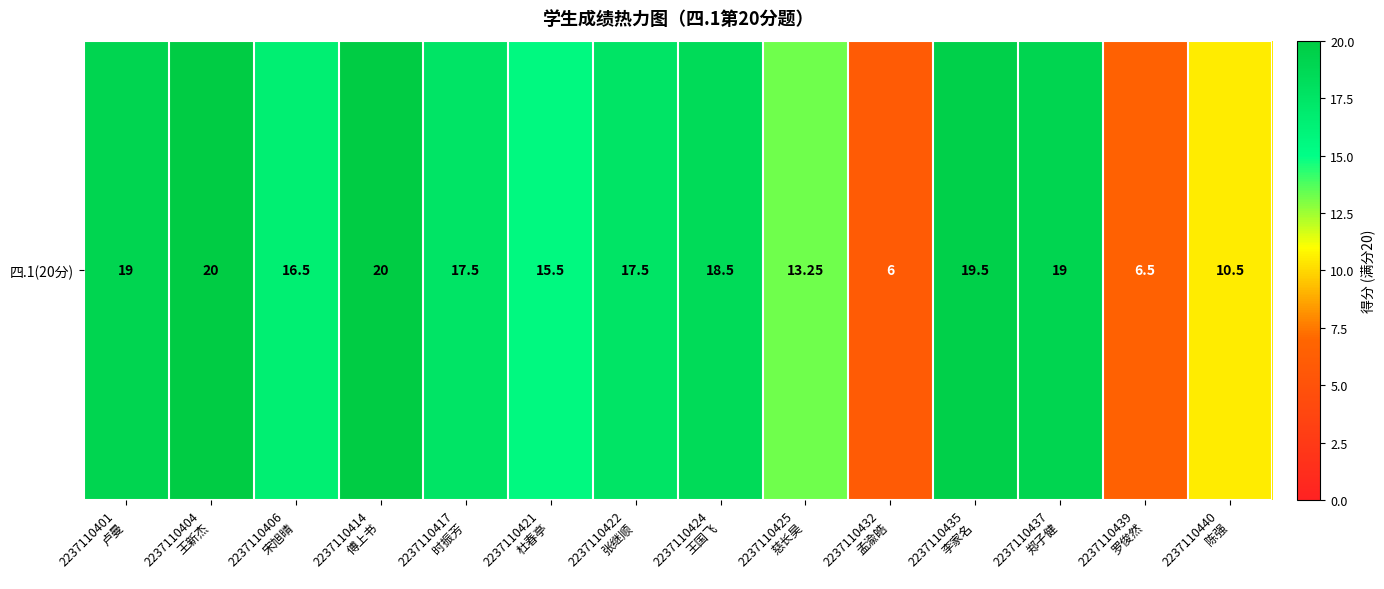

What is the greatest value displayed?

20.0